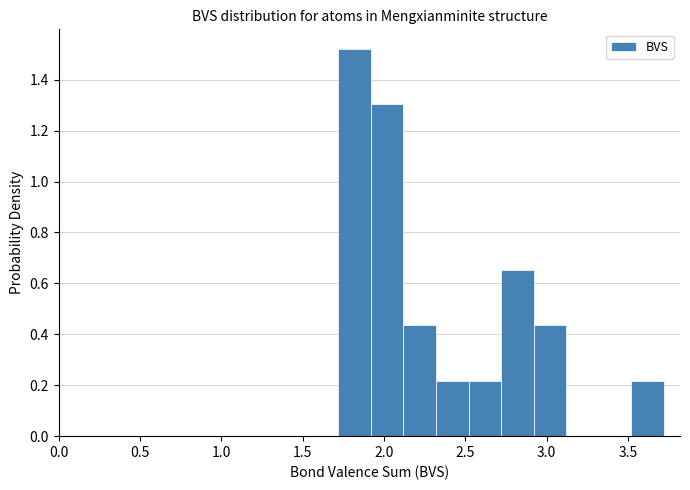

Reading left to right, transcribe this chart: for each bar, give the range it covers on the x-axis and its height. Neither the bar edges nor the heights are printed on the chart, so give them approximately, as read against the axes.

1.72 to 1.92: 1.52
1.92 to 2.12: 1.30
2.12 to 2.32: 0.44
2.32 to 2.52: 0.22
2.52 to 2.72: 0.22
2.72 to 2.92: 0.66
2.92 to 3.12: 0.44
3.12 to 3.32: 0
3.32 to 3.52: 0
3.52 to 3.72: 0.22